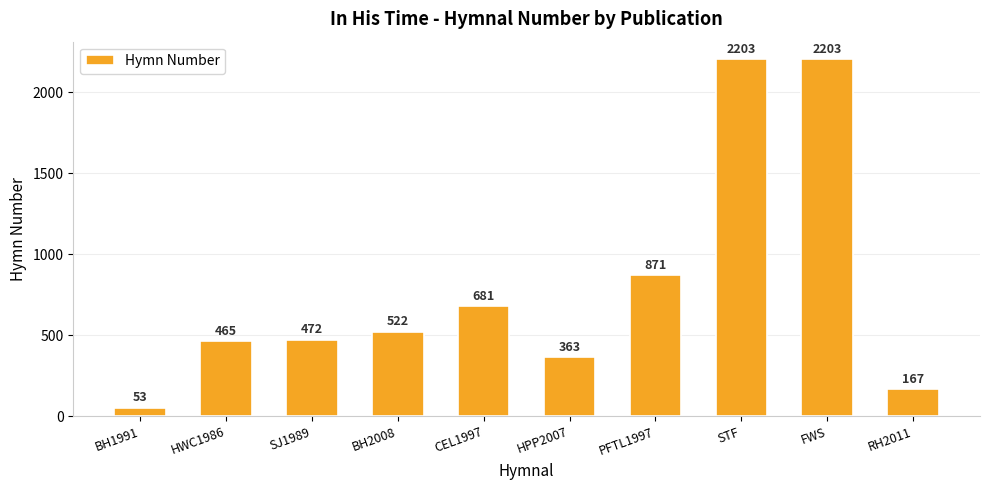

What is the value of the 10th bar from the left?

167